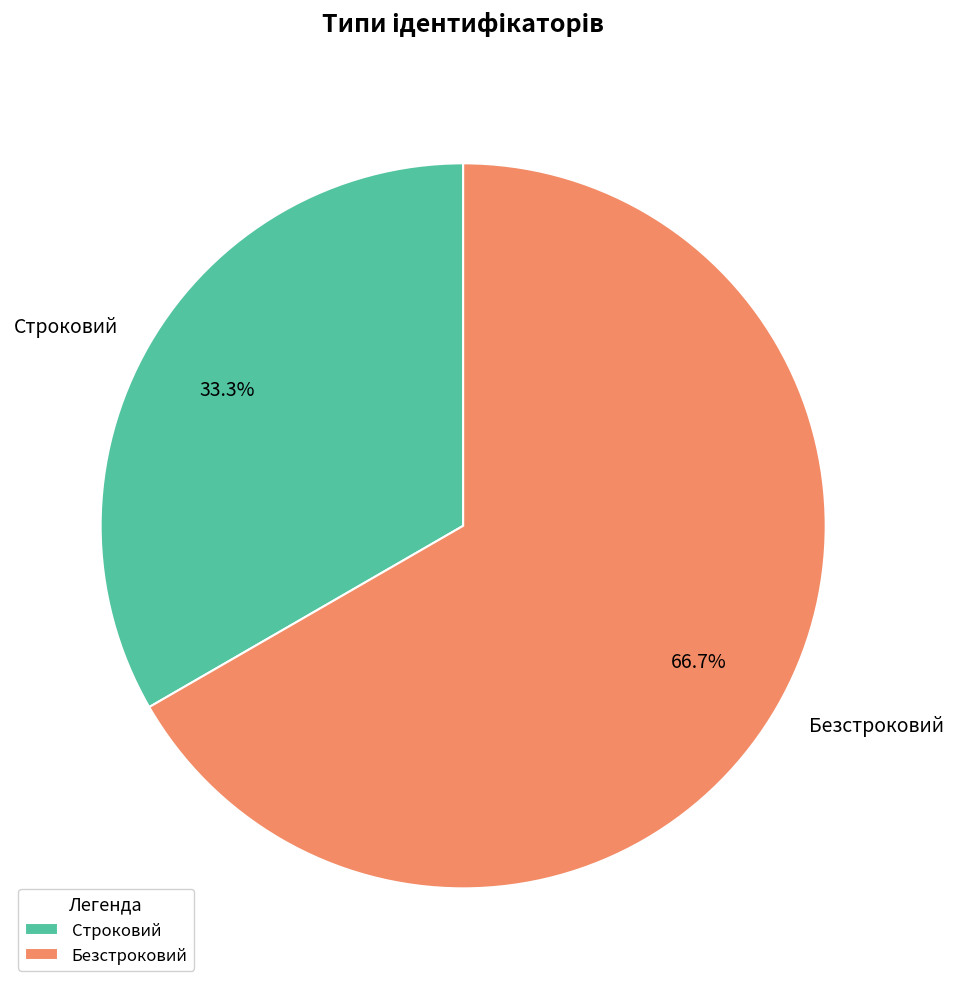

How much of the chart is everything except Безстроковий?

33.3%